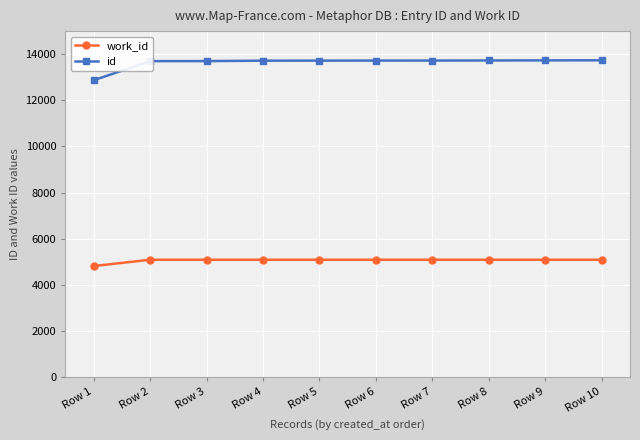

How many lines are shown in the chart?

2